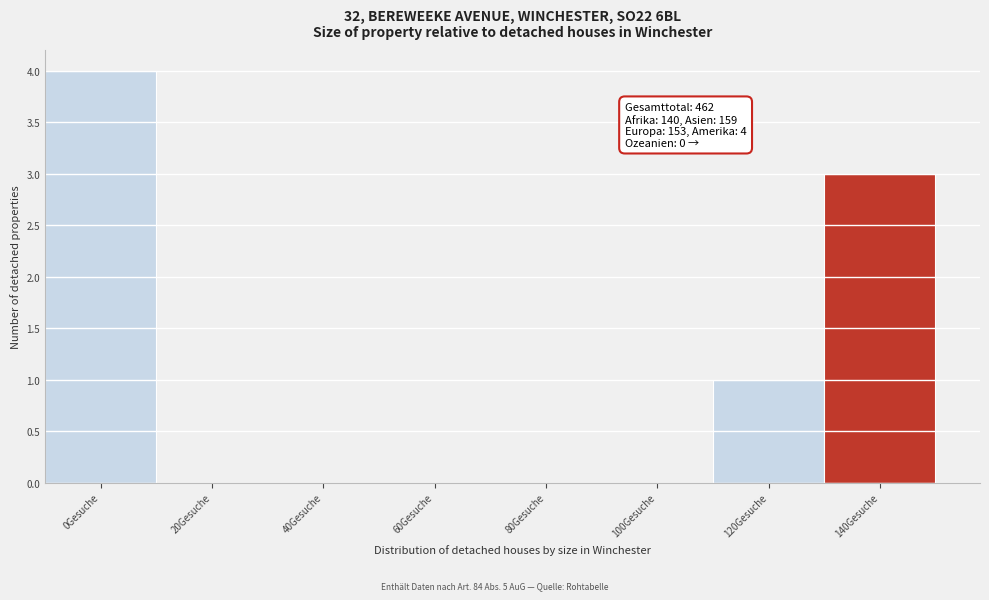

Reading left to right, what are all the values shown in this chart?

0Gesuche=4	20Gesuche=0	40Gesuche=0	60Gesuche=0	80Gesuche=0	100Gesuche=0	120Gesuche=1	140Gesuche=3